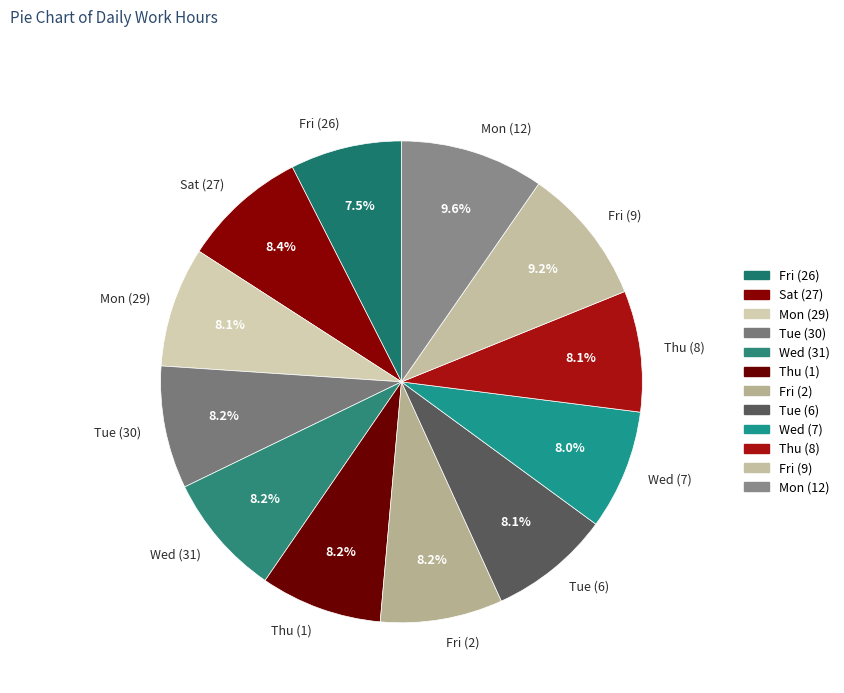

To the nearest percent, what percentage of the pie is Thu (8)?

8%